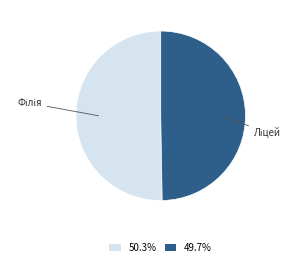

Combined, do 50.3% and 49.7% account for over 50%?

Yes